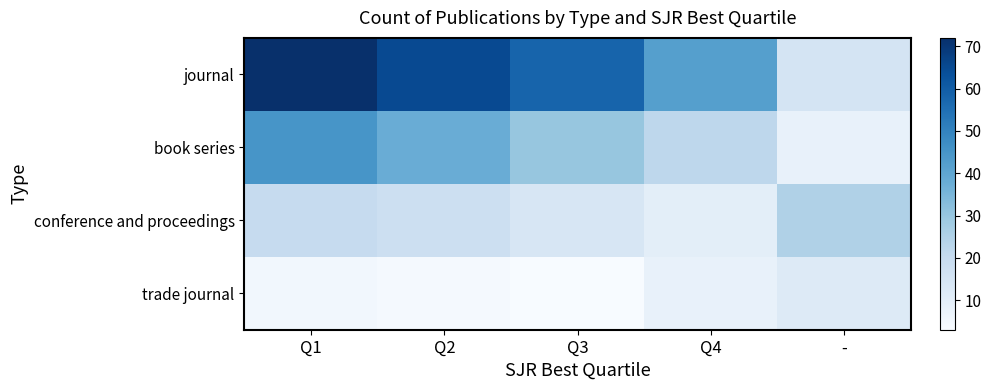

List the series in order of their overall mean, lowest first.

trade journal, conference and proceedings, book series, journal